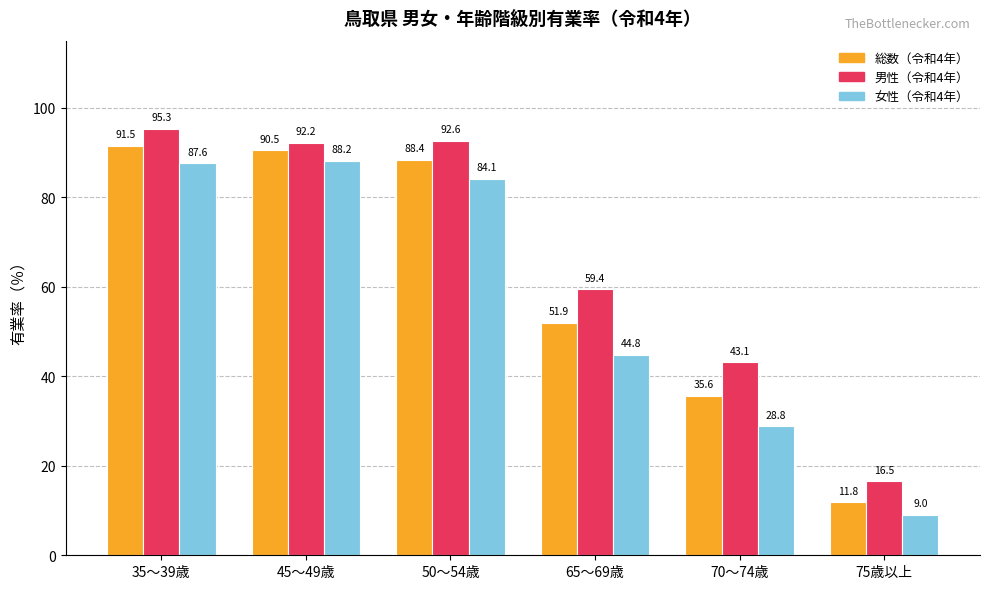

Which label corresponds to the largest value in the chart?

35～39歳